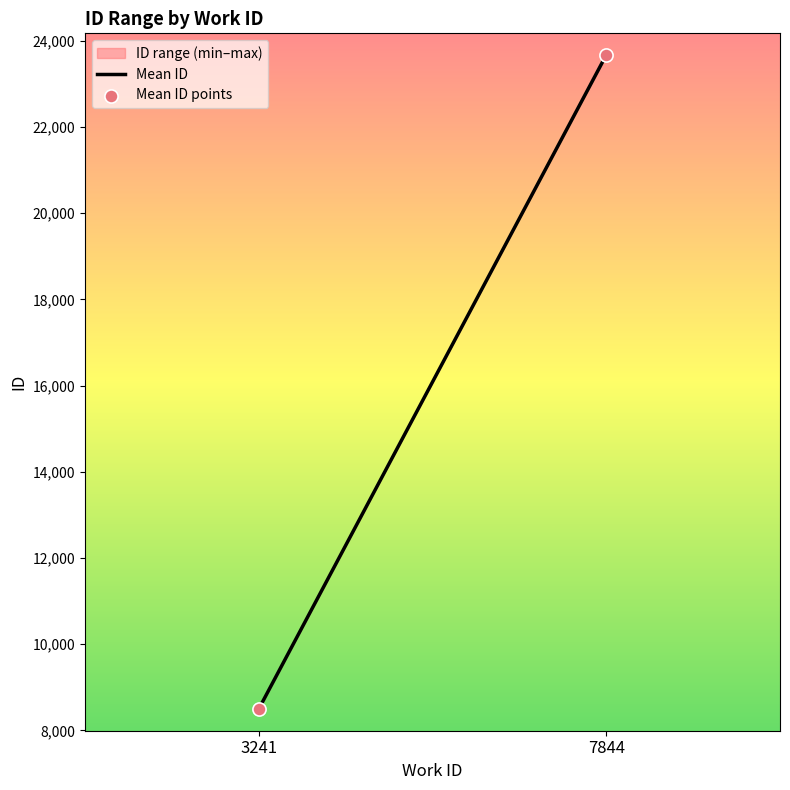

What is the average Y value?

16084